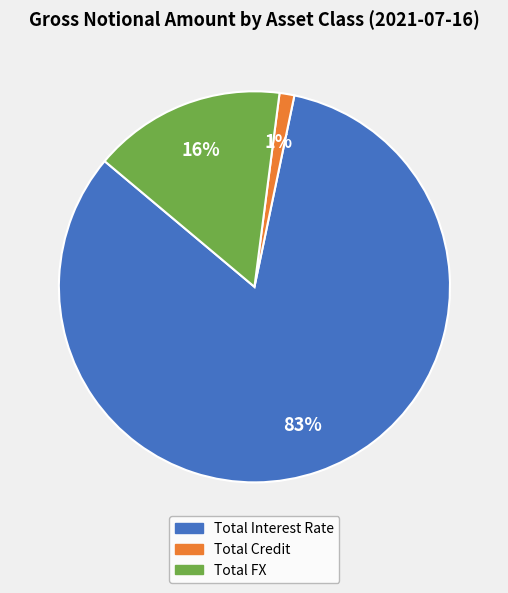

Do Total Credit and Total FX together represent more than half of the pie?

No